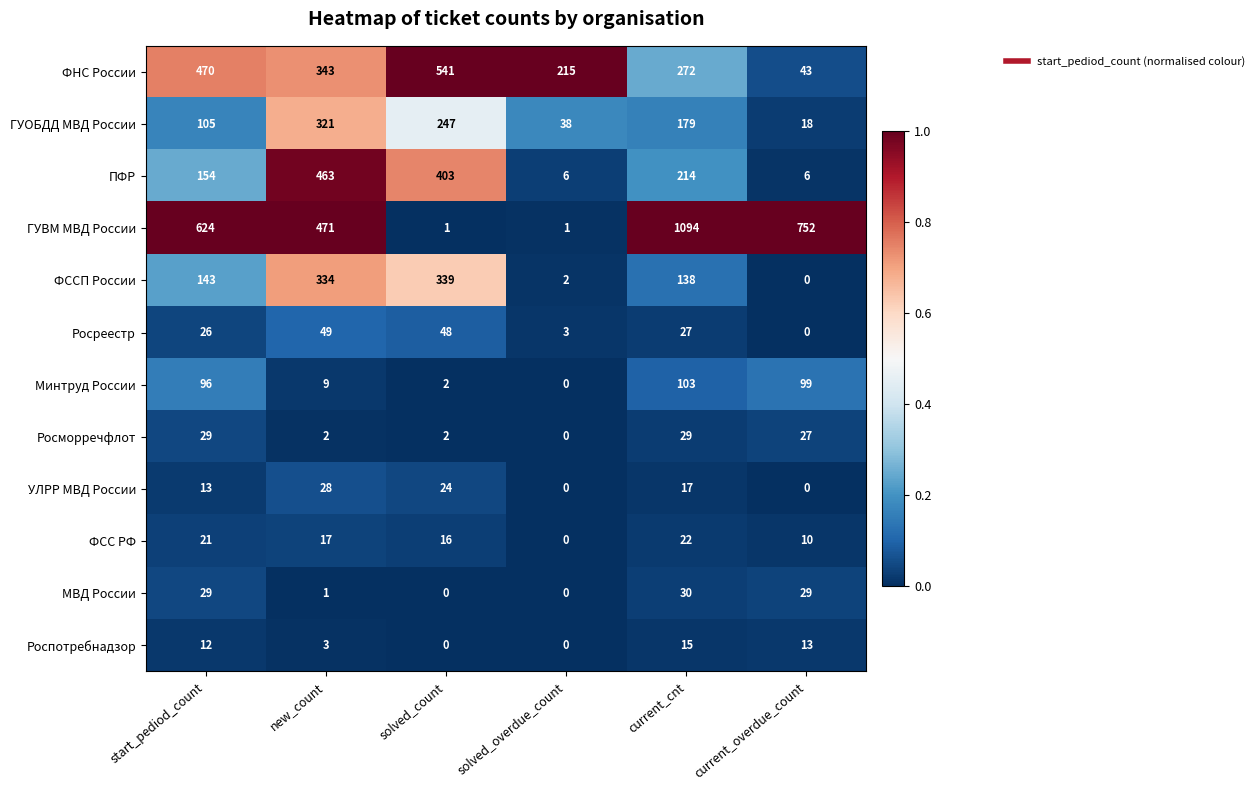

Which series has the widest spread of values?

ГУВМ МВД России